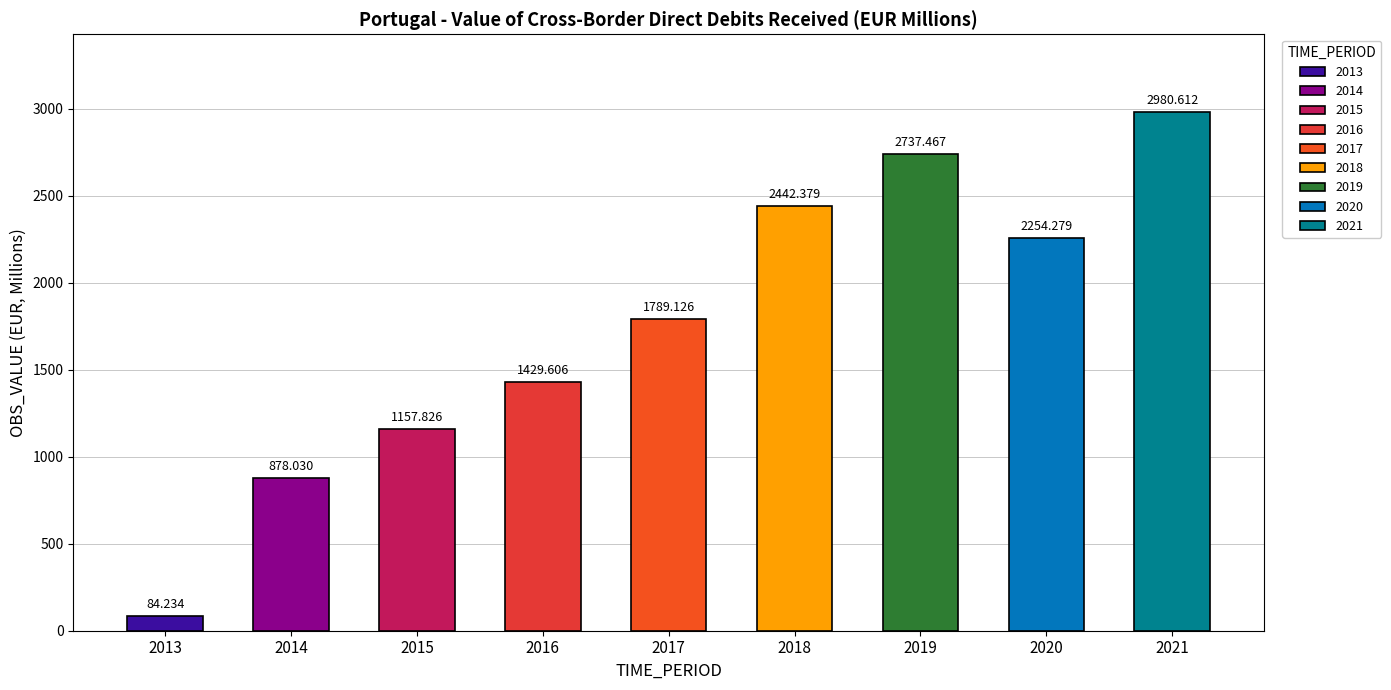

Reading right to left, list all the values displayed in this chart.

2980.6	2254.3	2737.5	2442.4	1789.1	1429.6	1157.8	878.0	84.2